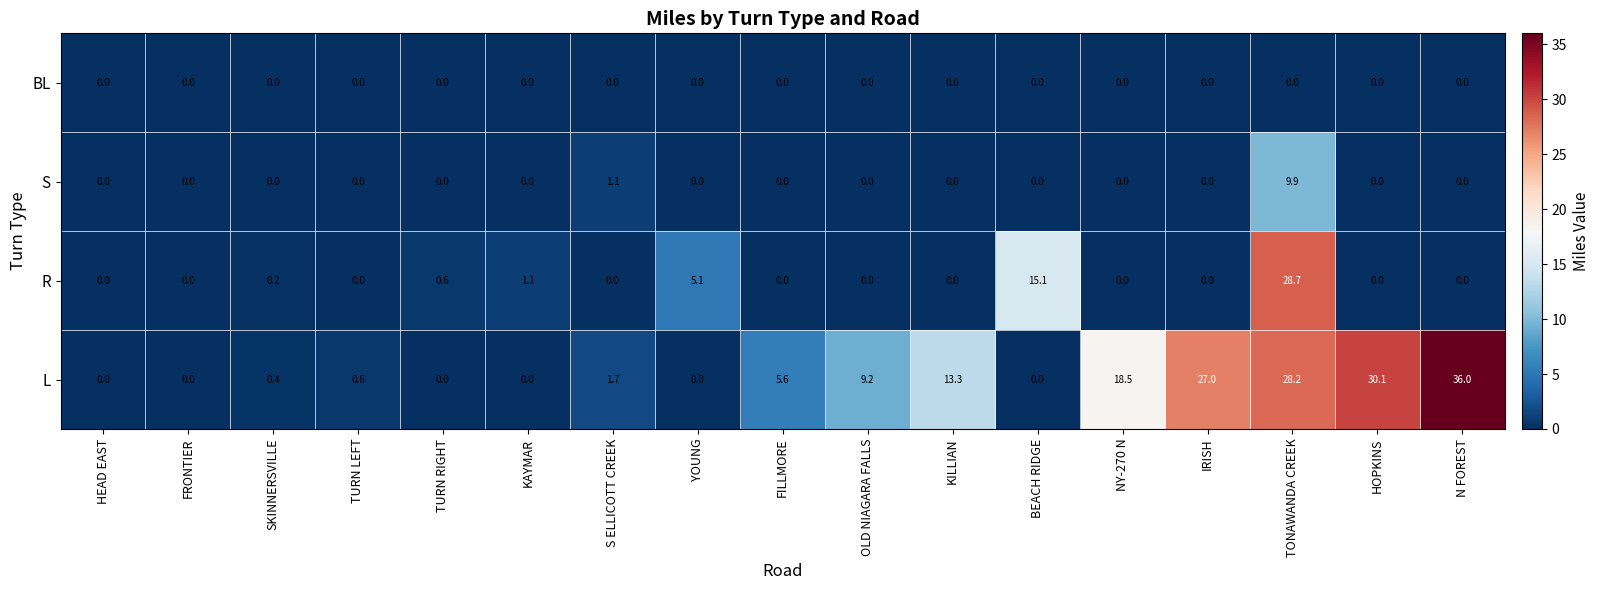

Which series has the largest total across all categories?

L